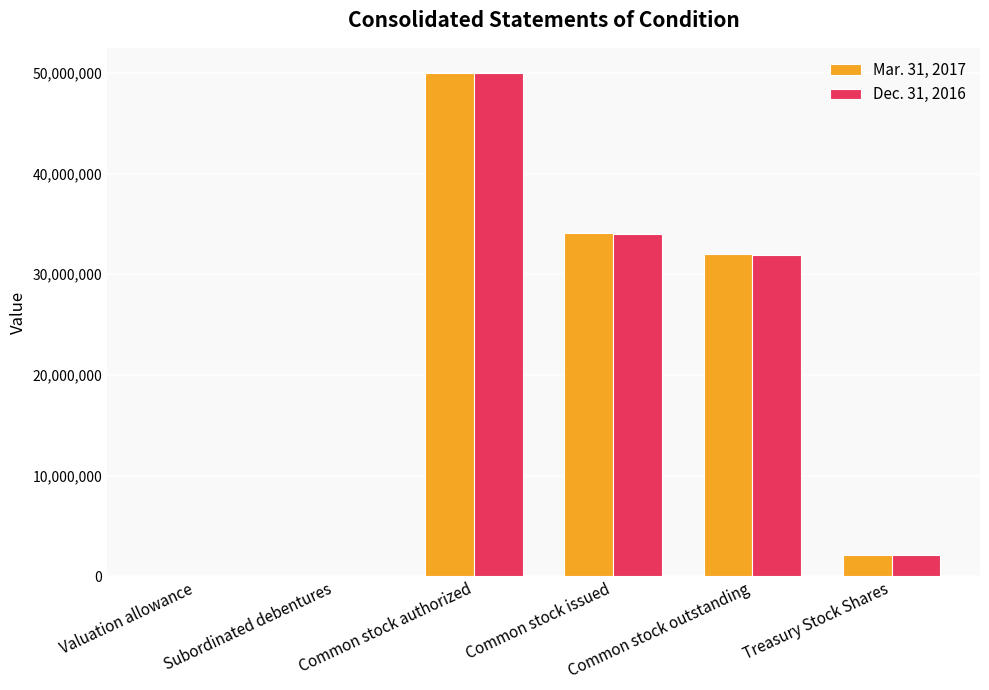

Count the number of data series in this chart.

2